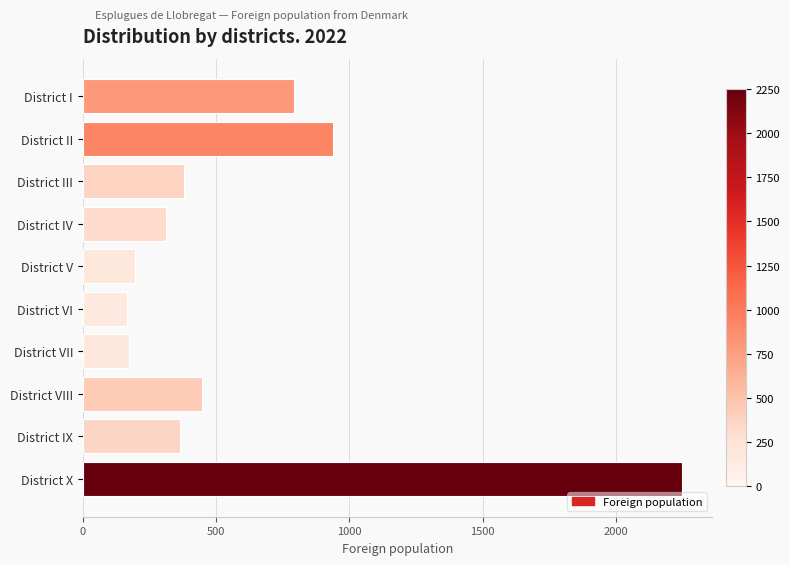

Which label corresponds to the largest value in the chart?

District X